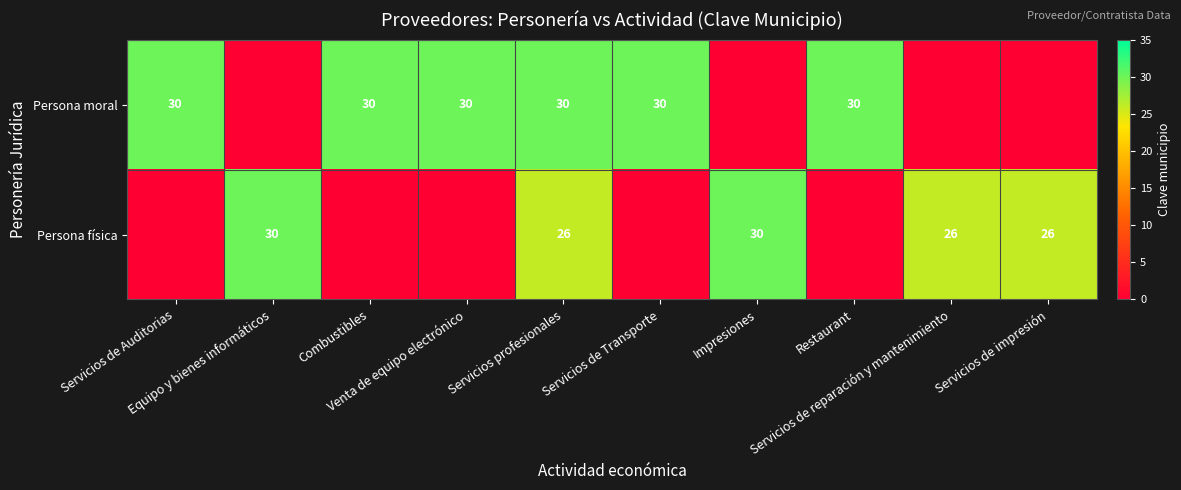

Which series has the largest range (max minus min)?

Persona moral